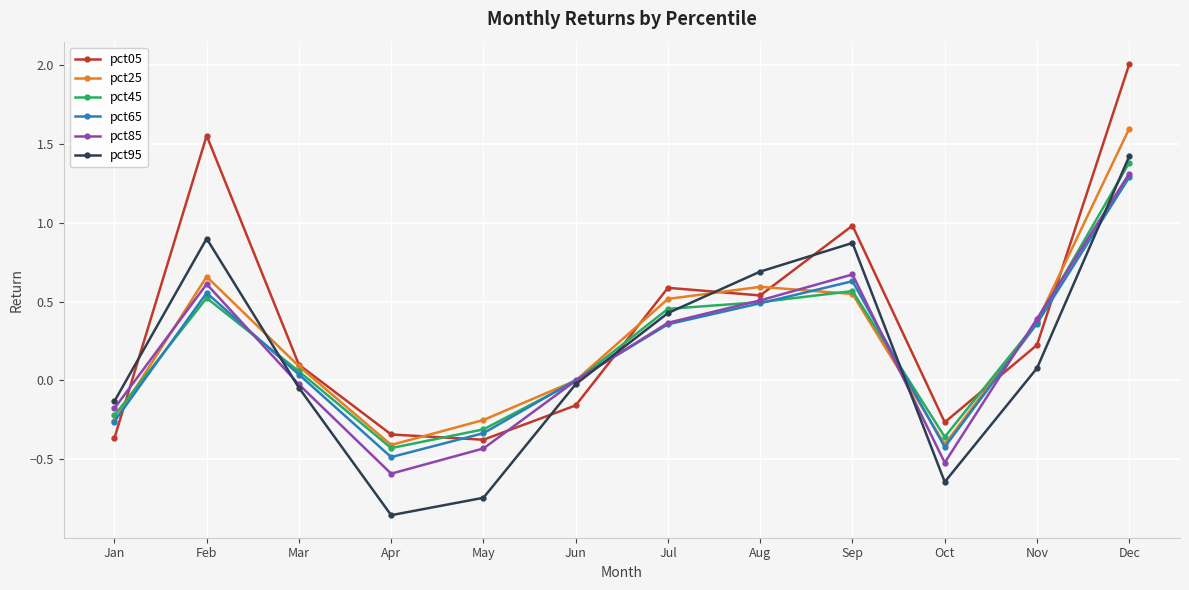

True or false: pct95 and pct65 cross at least once.

True